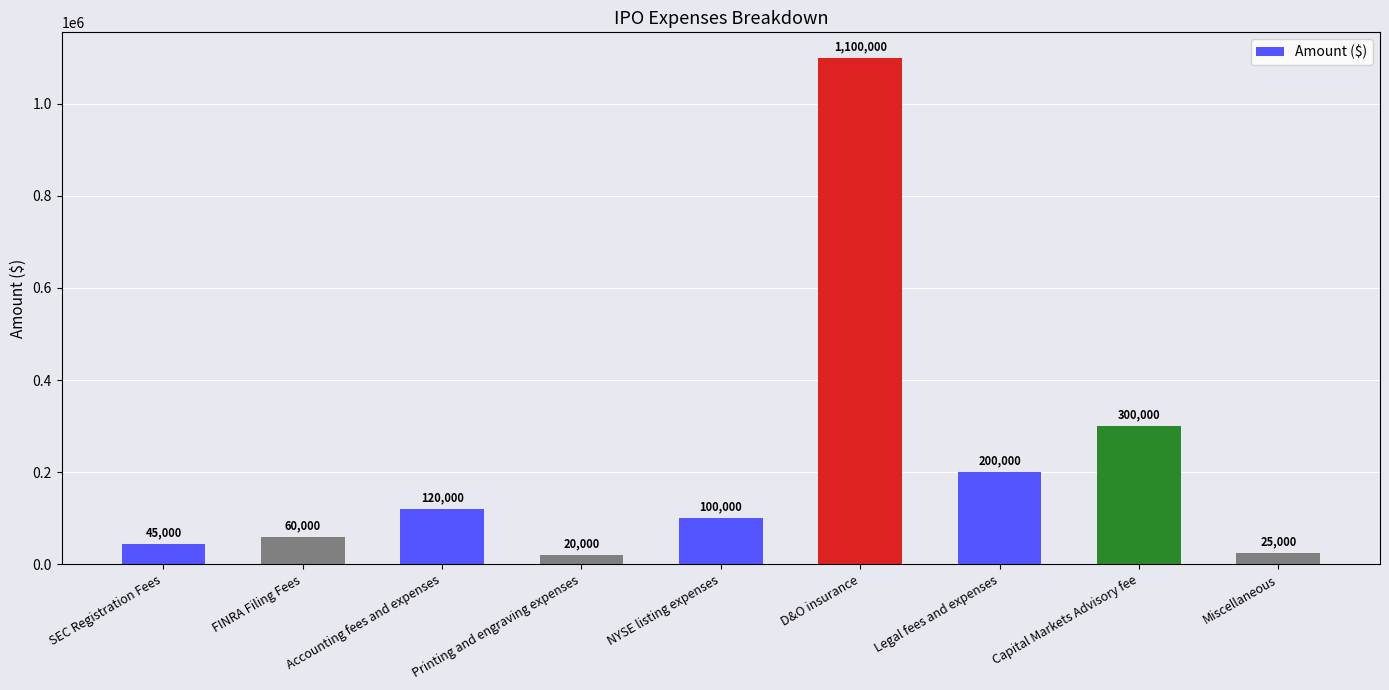

What is the value of the 6th bar from the left?

1100000